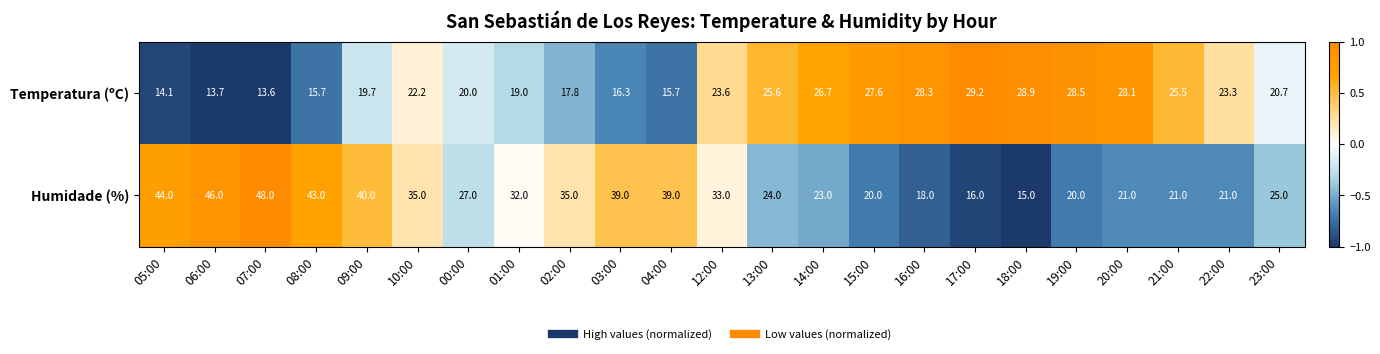

What is the difference between the maximum and minimum values in the Humidade (%) series?

33.0